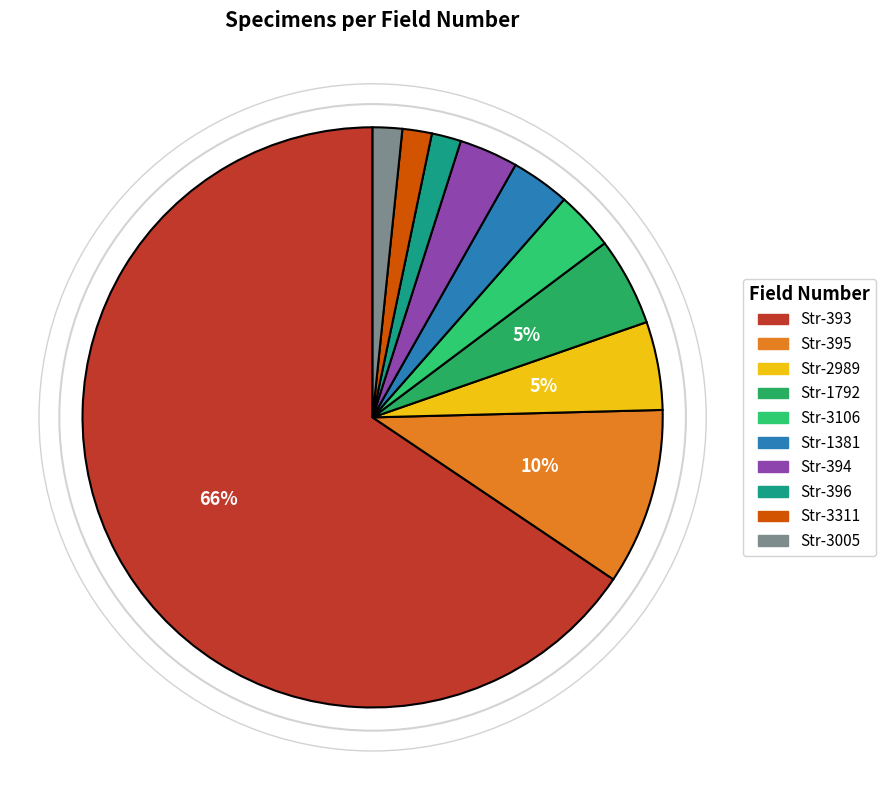

How many segments does this pie chart have?

10